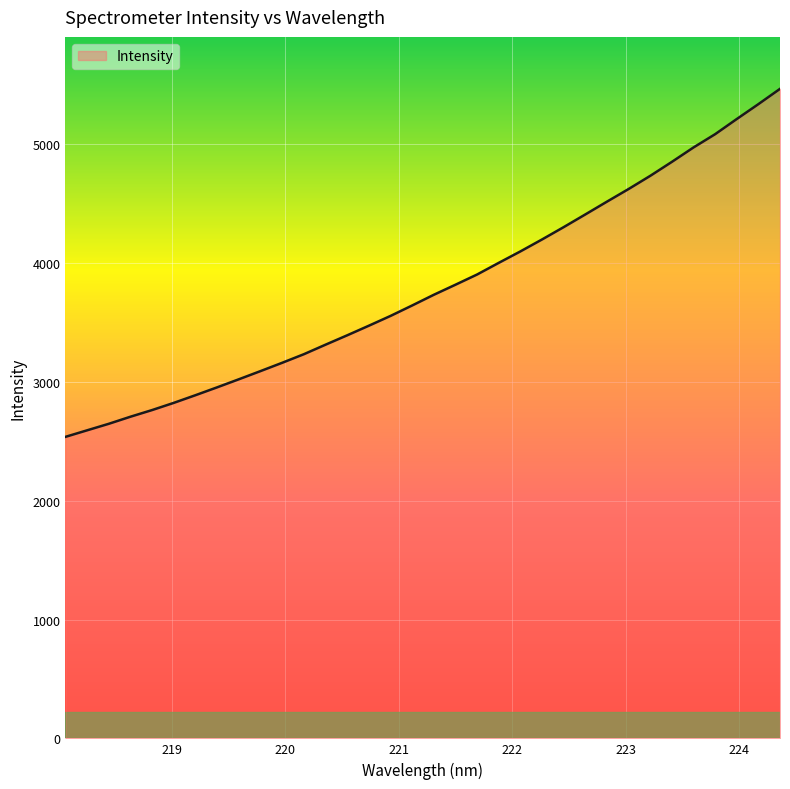

What is the difference between the maximum and minimum values?

2929.3